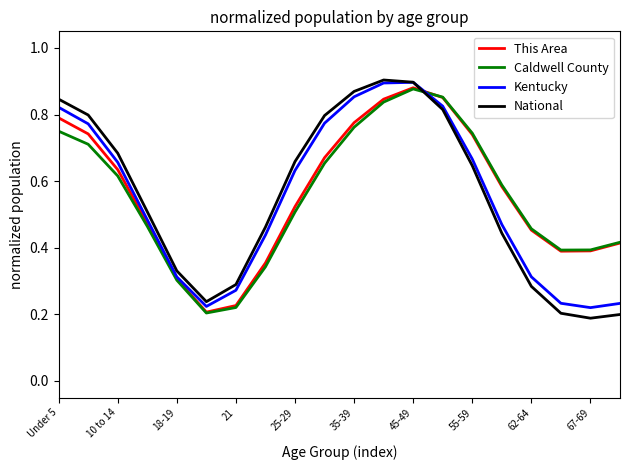

Which series has the largest range (max minus min)?

National